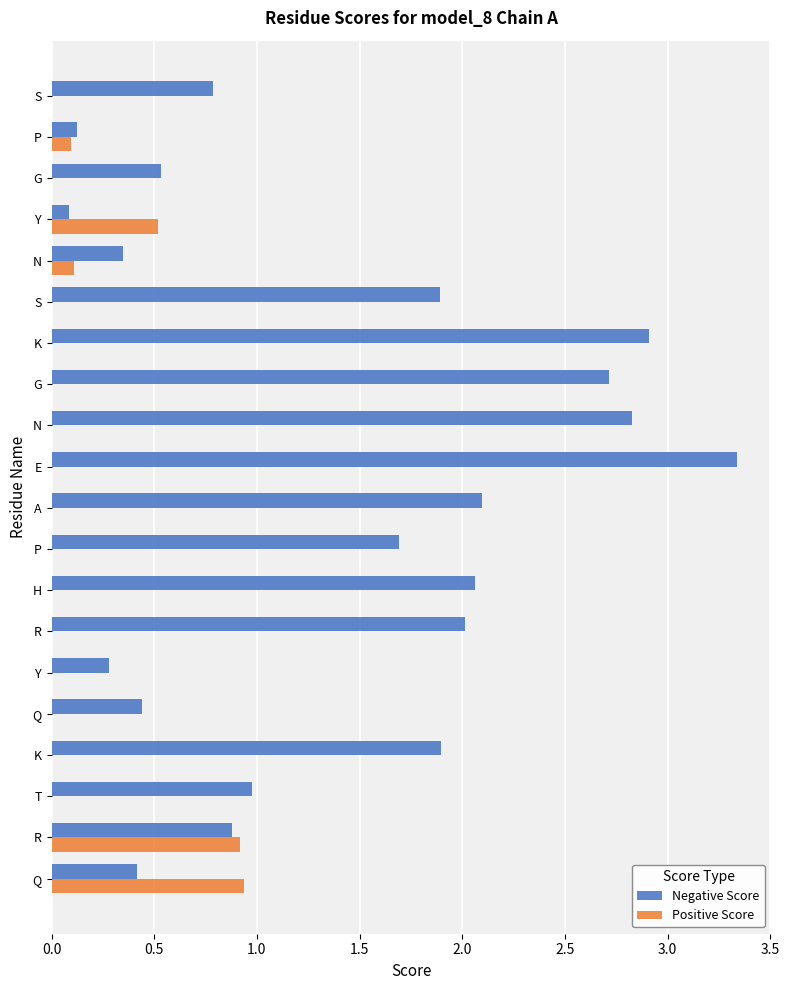

Count the number of data series in this chart.

2